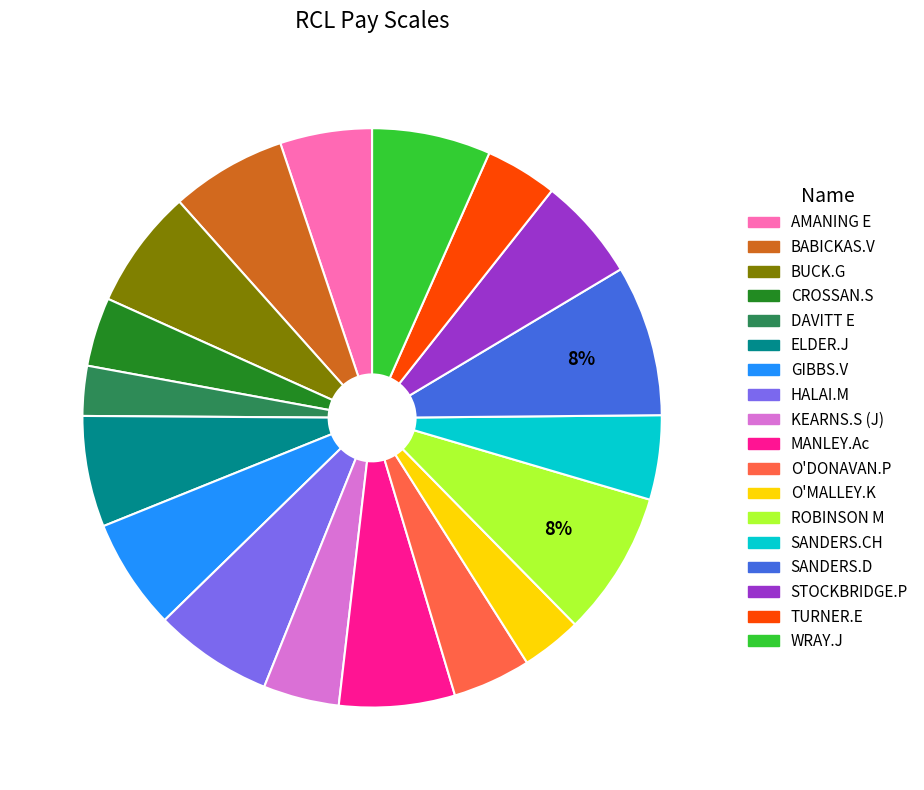

Is the sum of SANDERS.CH and SANDERS.D greater than half?

No